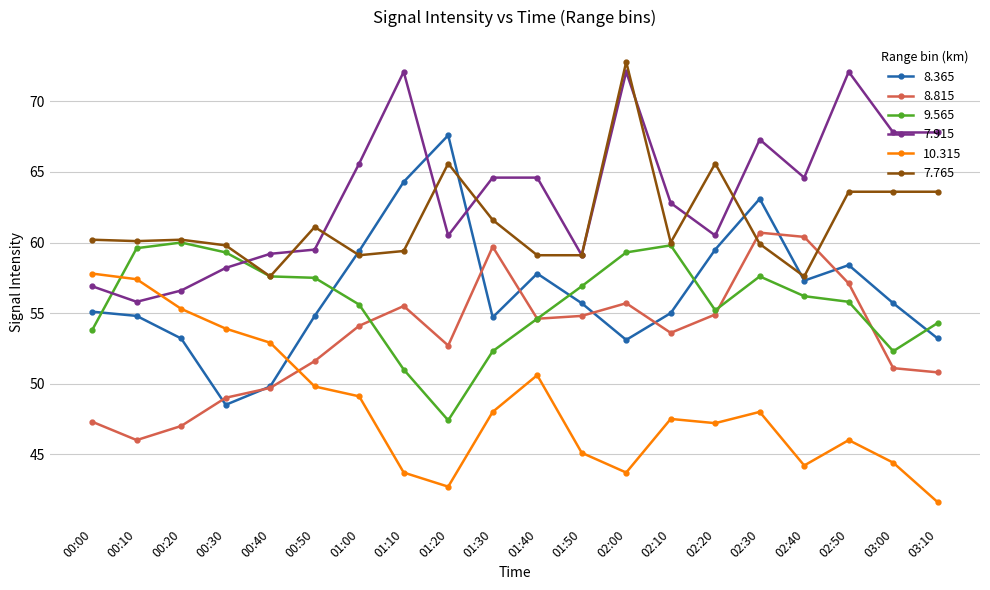

What is the highest value of the 7.765 series?

72.8